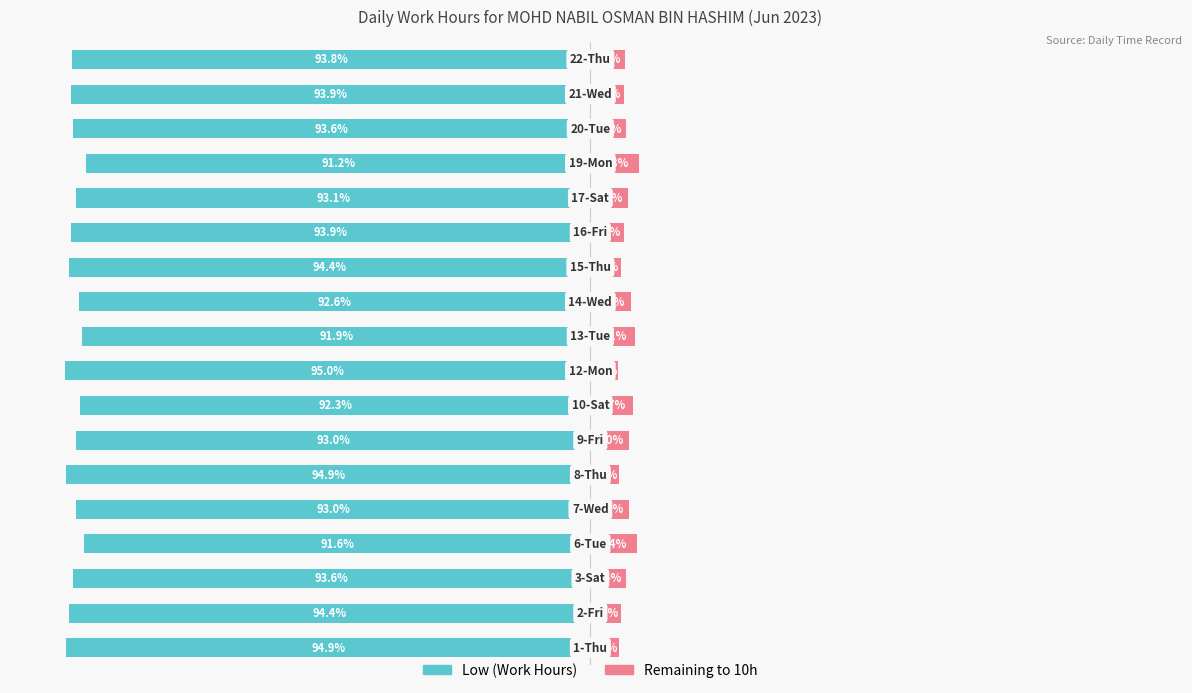

At which category is the sum across all series the highest?

14